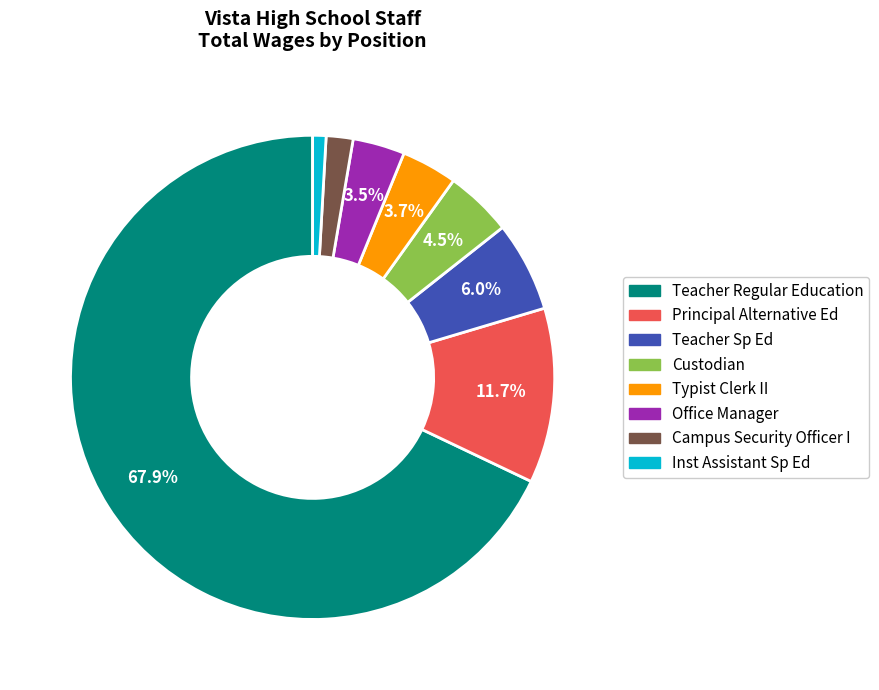

The Teacher Sp Ed slice represents 14% of the pie. True or false?

False